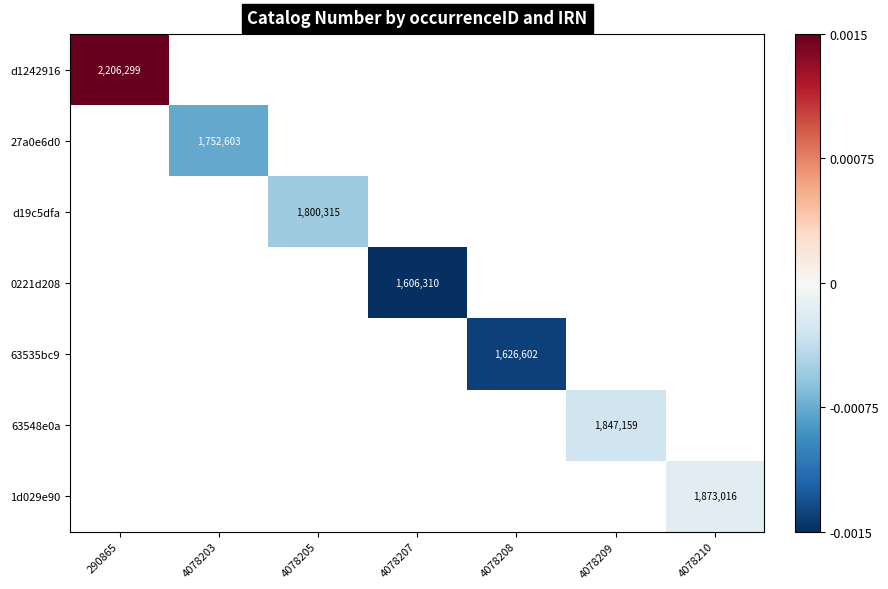

Rank the series at 4078209 from lowest to highest value.

d1242916, 27a0e6d0, d19c5dfa, 0221d208, 63535bc9, 63548e0a, 1d029e90